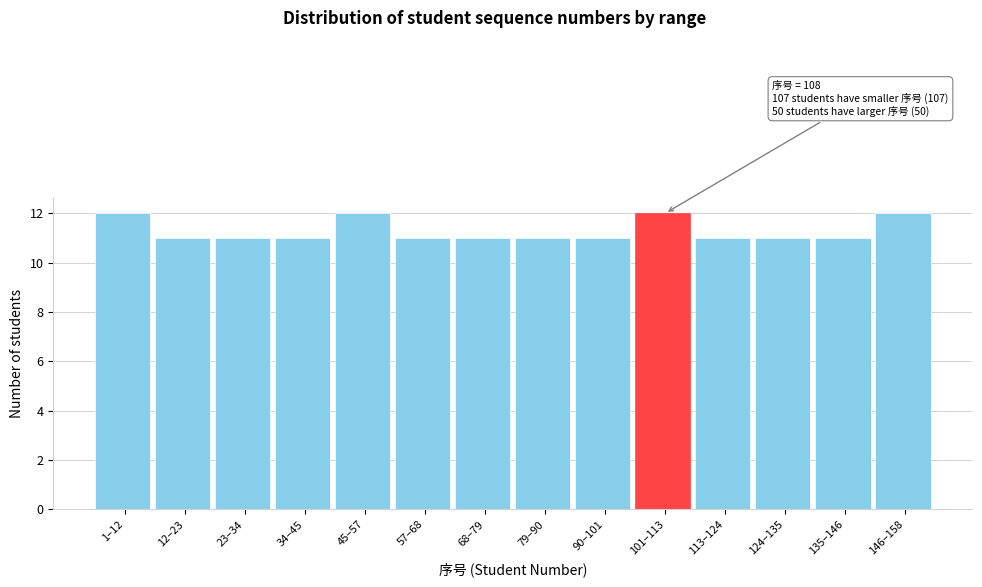

Reading left to right, what are all the values shown in this chart?

12	11	11	11	12	11	11	11	11	12	11	11	11	12